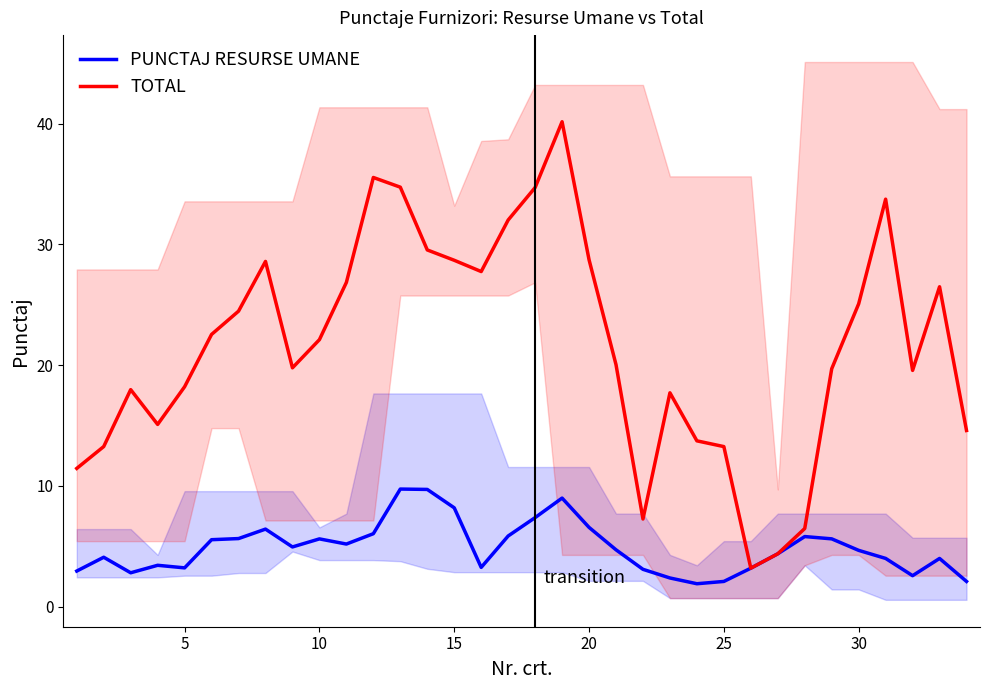

What is the highest value of the PUNCTAJ RESURSE UMANE series?

9.7